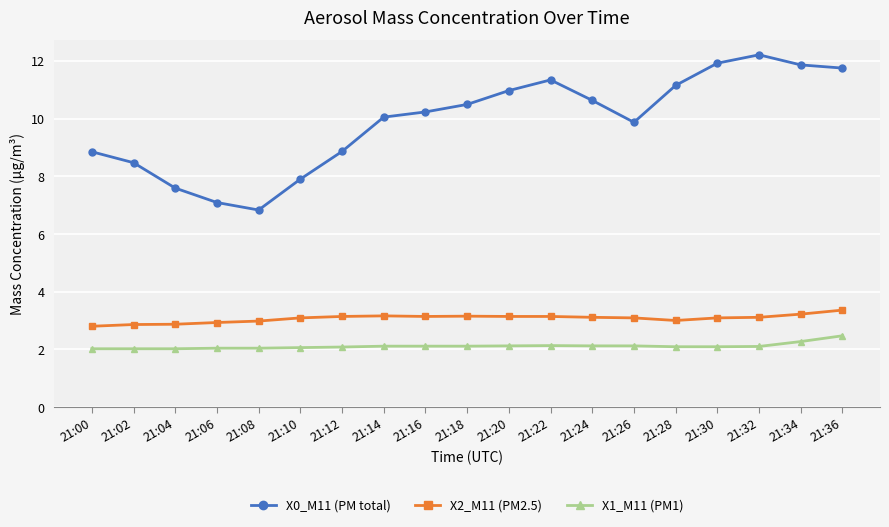

Is the value of X1_M11 (PM1) at 21:18 greater than the value of X2_M11 (PM2.5) at 21:00?

No